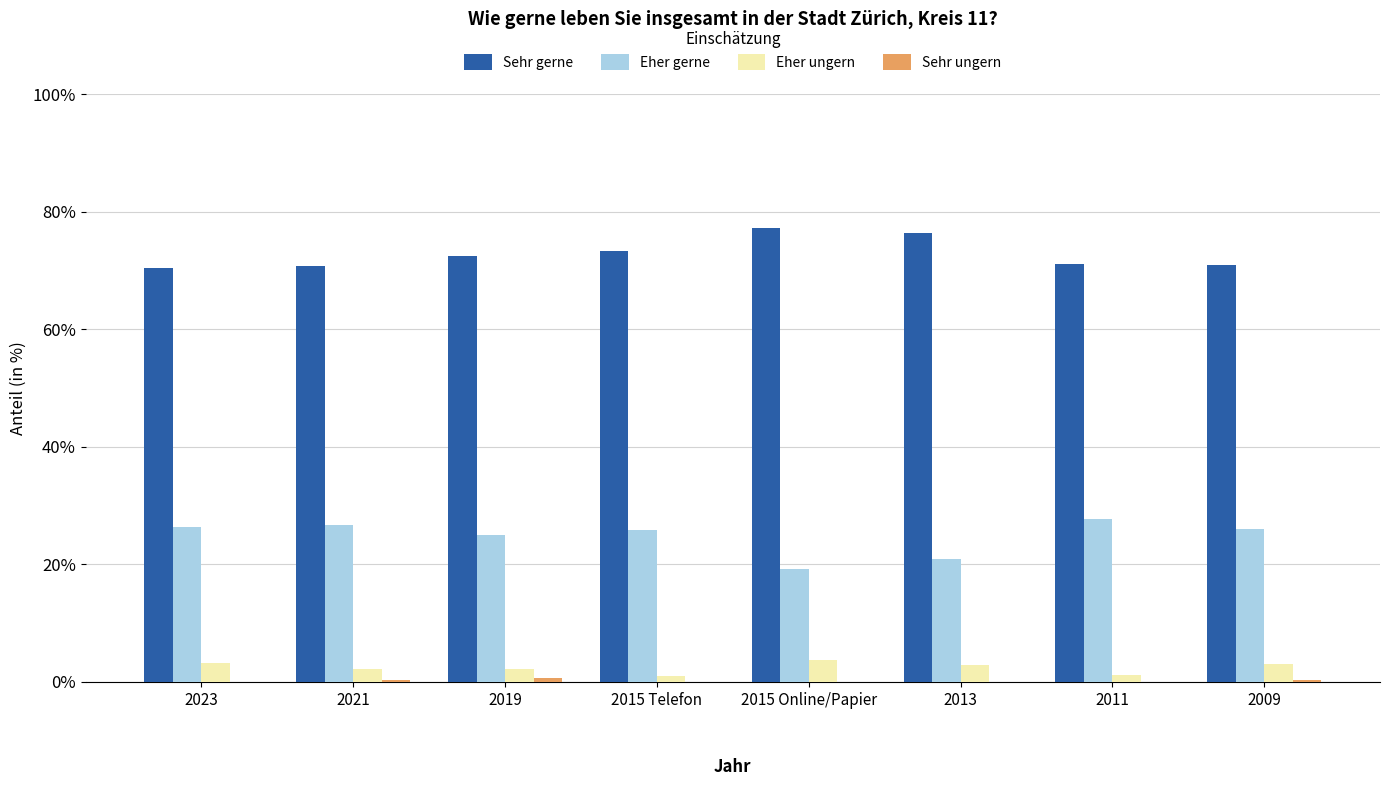

Which series has the largest total across all categories?

Sehr gerne